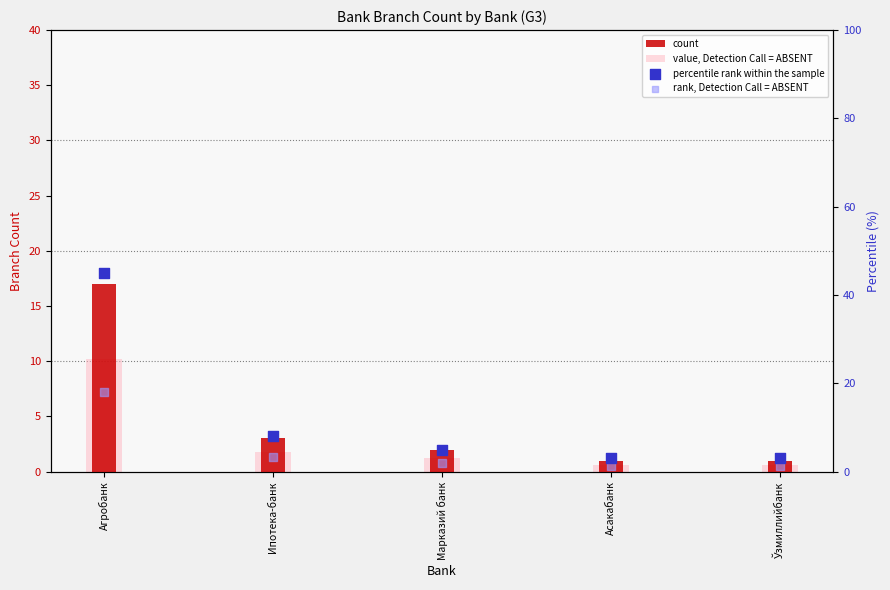

What is the total value across all series at Ипотека-банк?

16.0